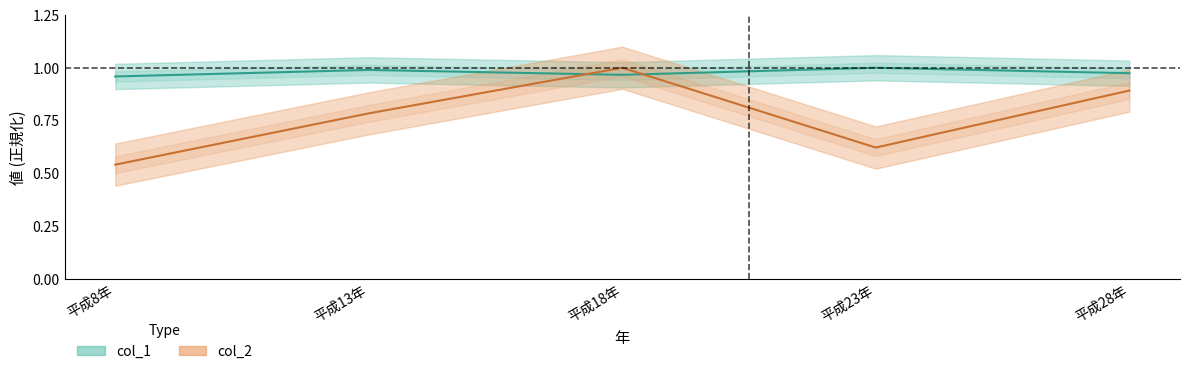

What value does the col_2 series have at 平成13年?

0.8